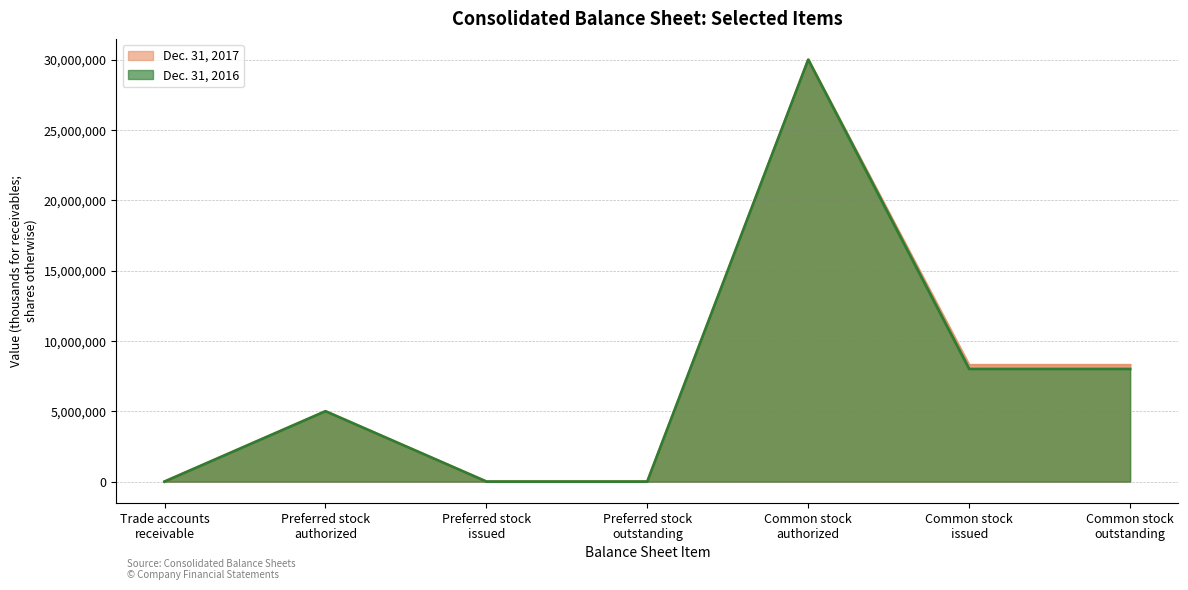

True or false: Dec. 31, 2016 and Dec. 31, 2017 cross at least once.

False